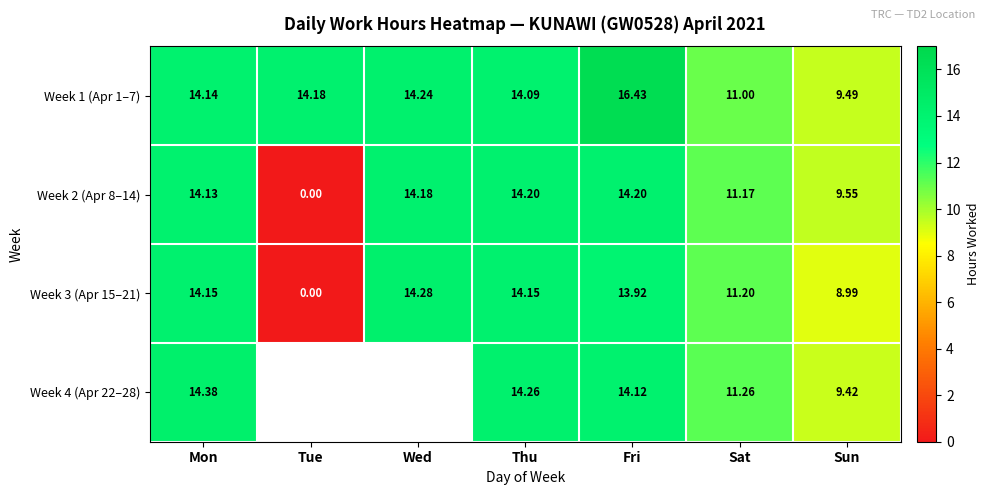

At which category does the chart reach its minimum across all series?

Tue